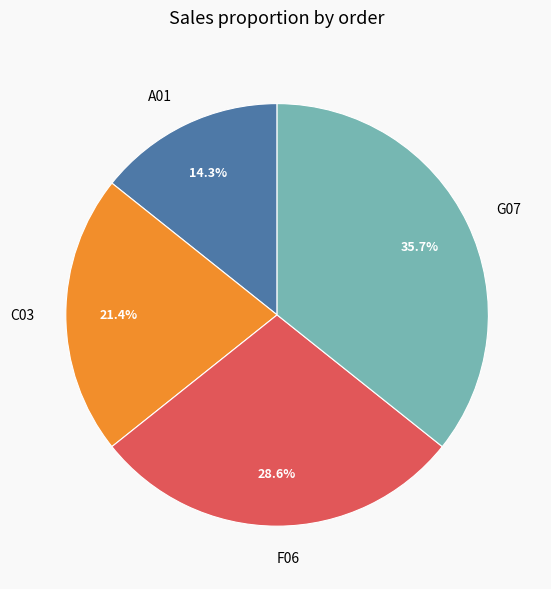

How many slices are in this pie chart?

4